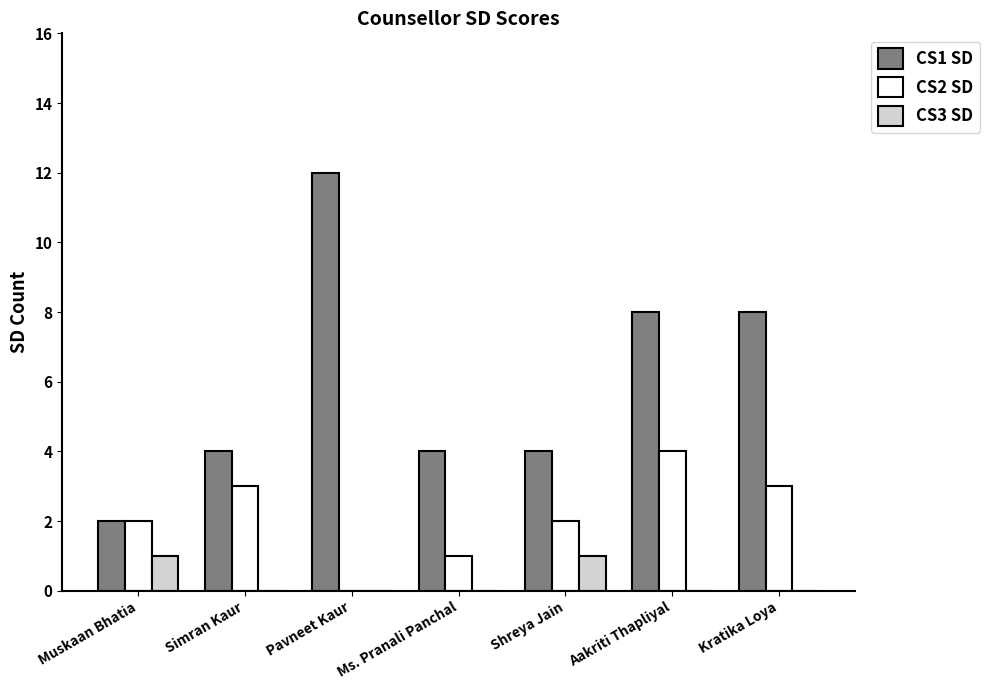

Which series has the largest total across all categories?

CS1 SD